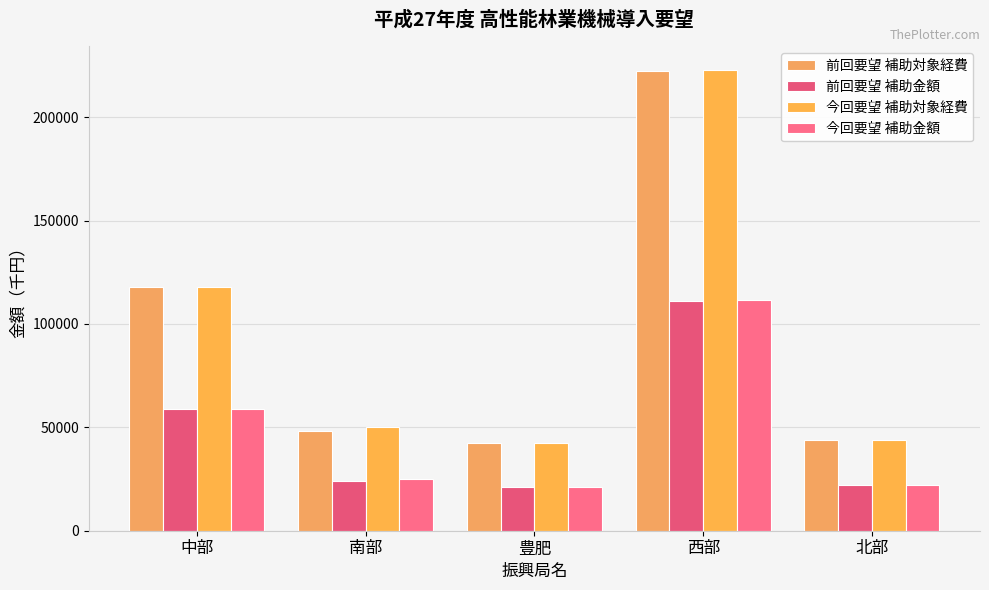

How many distinct data groups are displayed?

4